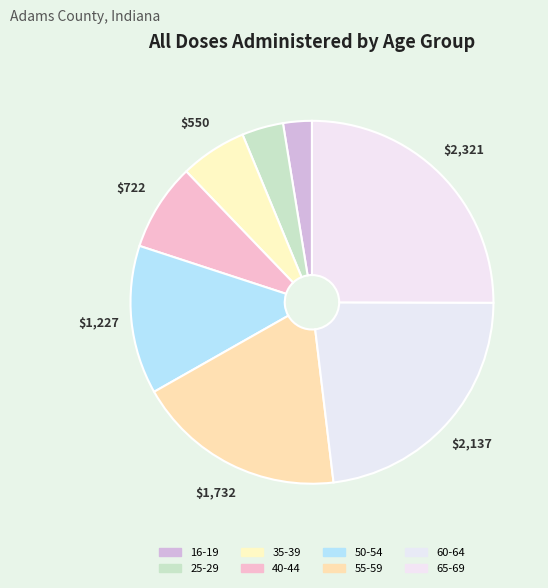

Is the sum of 35-39 and 50-54 greater than half?

No